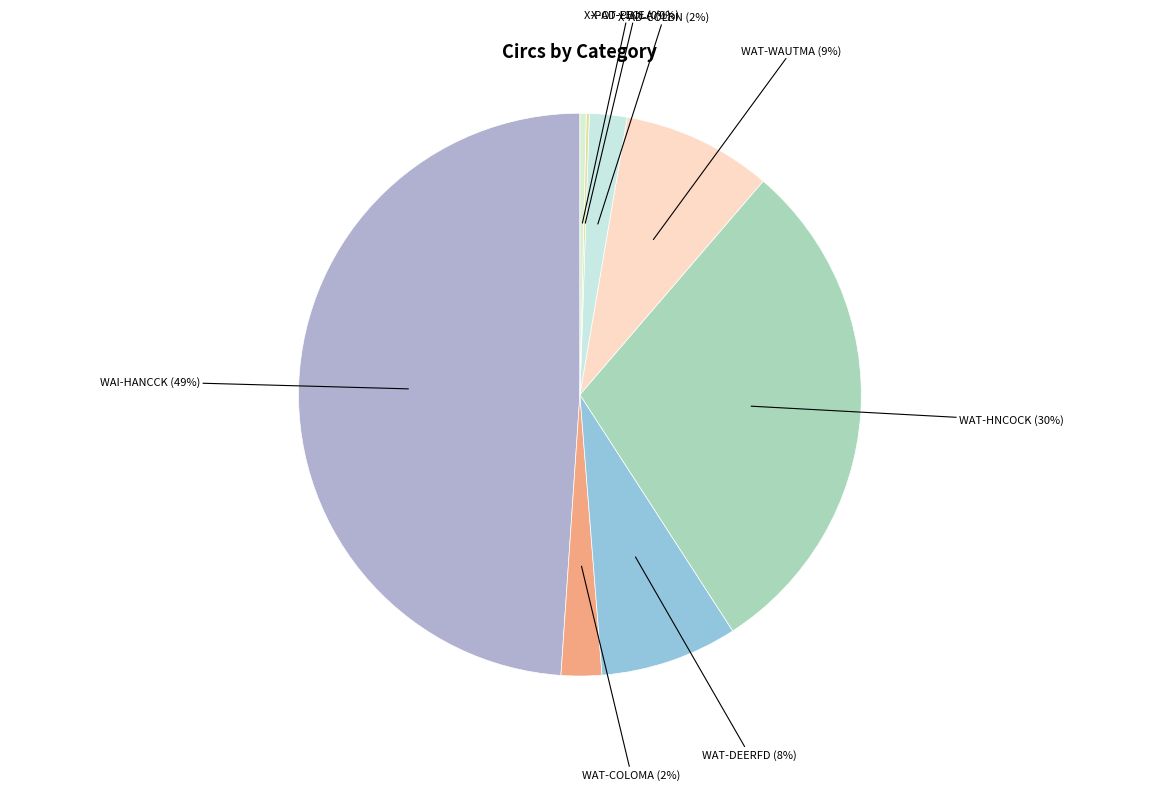

To the nearest percent, what is the combined percentage of X-AD-COLBN (2%) and WAT-HNCOCK (30%)?

32%